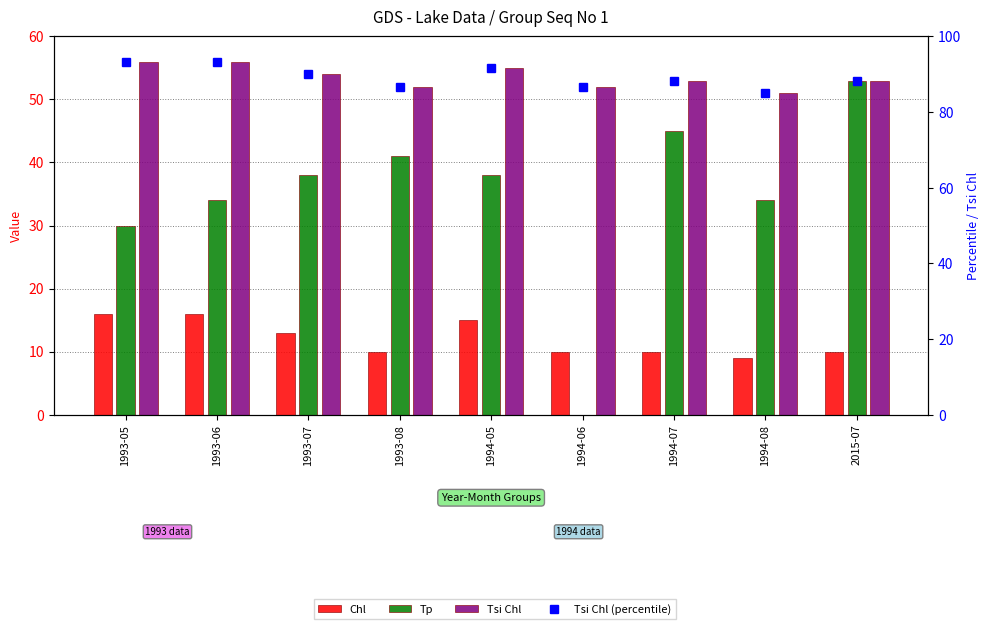

Rank the categories by Tp value from highest to lowest.

2015-07, 1994-07, 1993-08, 1993-07, 1994-05, 1993-06, 1994-08, 1993-05, 1994-06